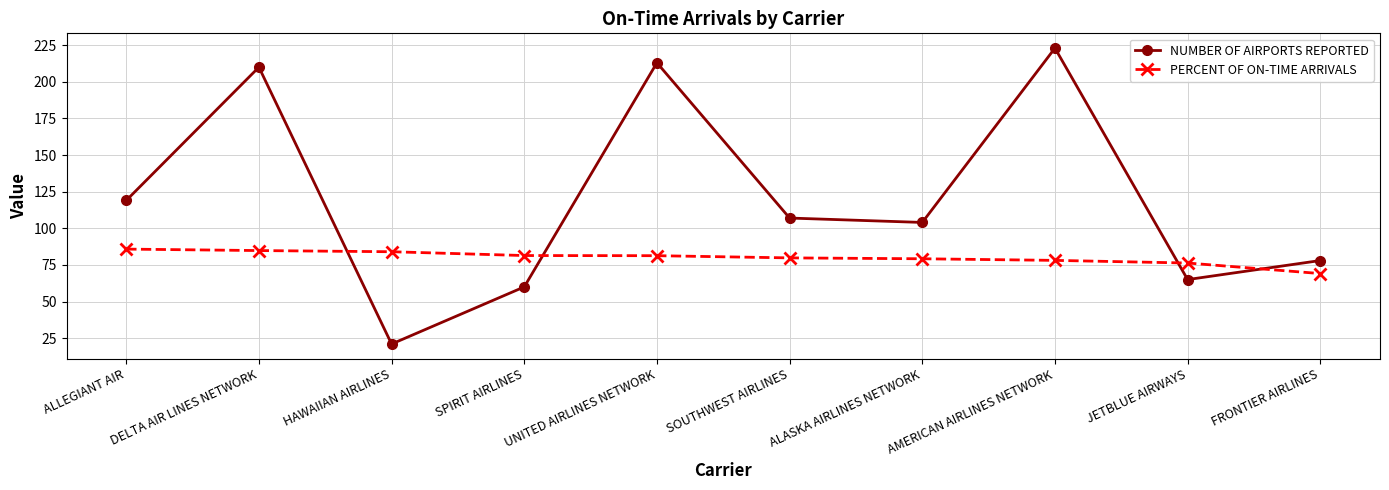

What is the sum of the PERCENT OF ON-TIME ARRIVALS values at HAWAIIAN AIRLINES and SOUTHWEST AIRLINES?

163.8